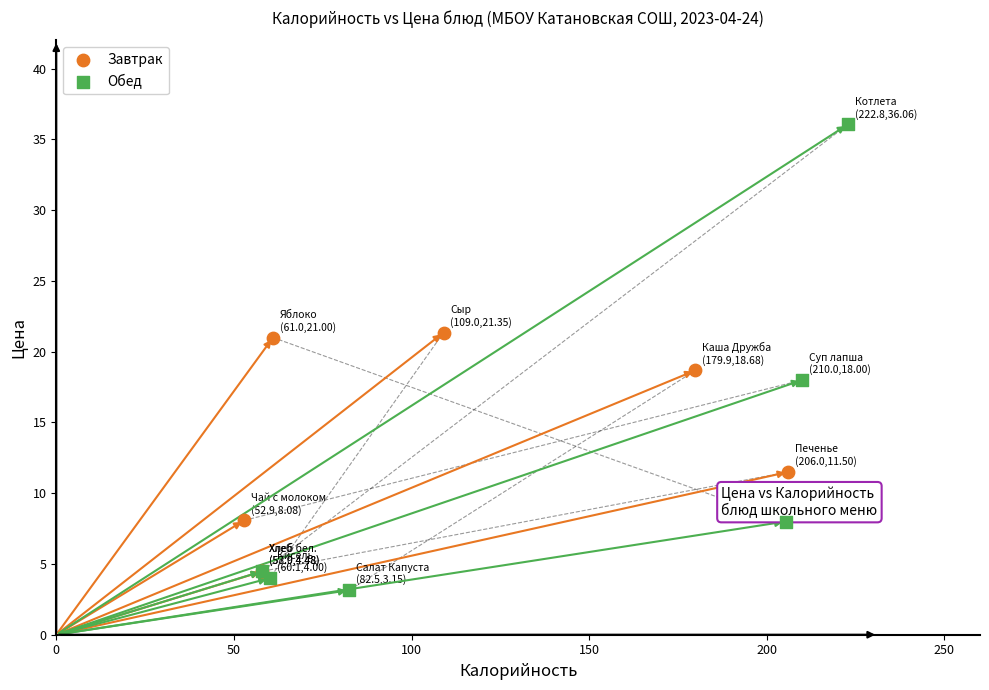

Which series contains the lowest Y value?

Обед